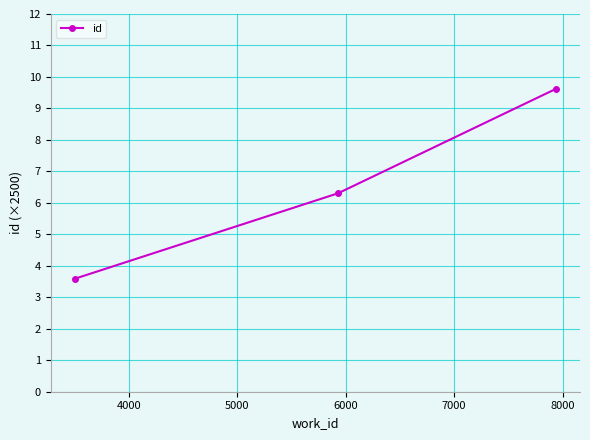

What is the sum of all values?

19.5